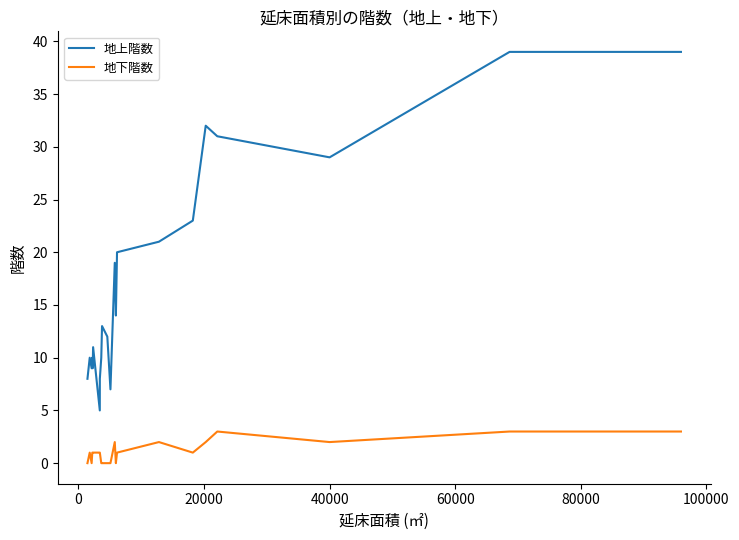

Which series has the largest range (max minus min)?

地上階数